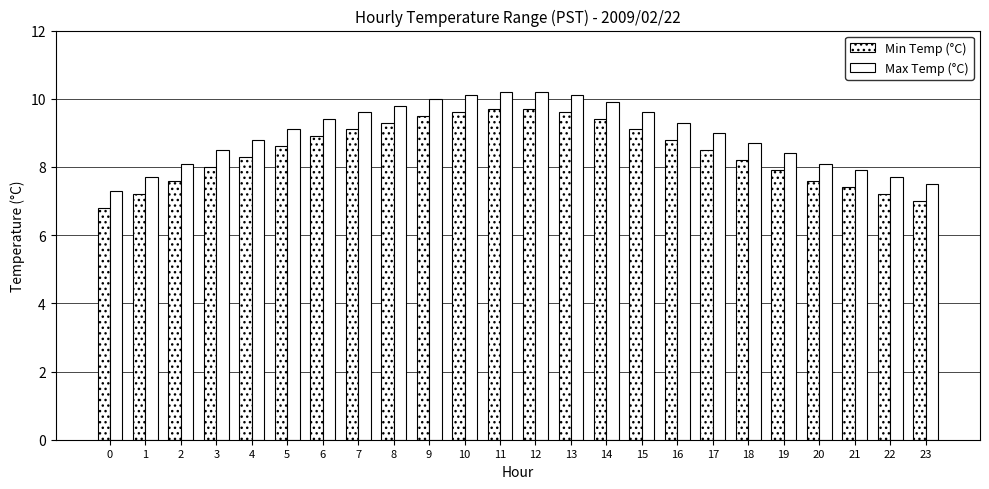

What is the spread (max minus min) of values at 22?

0.5